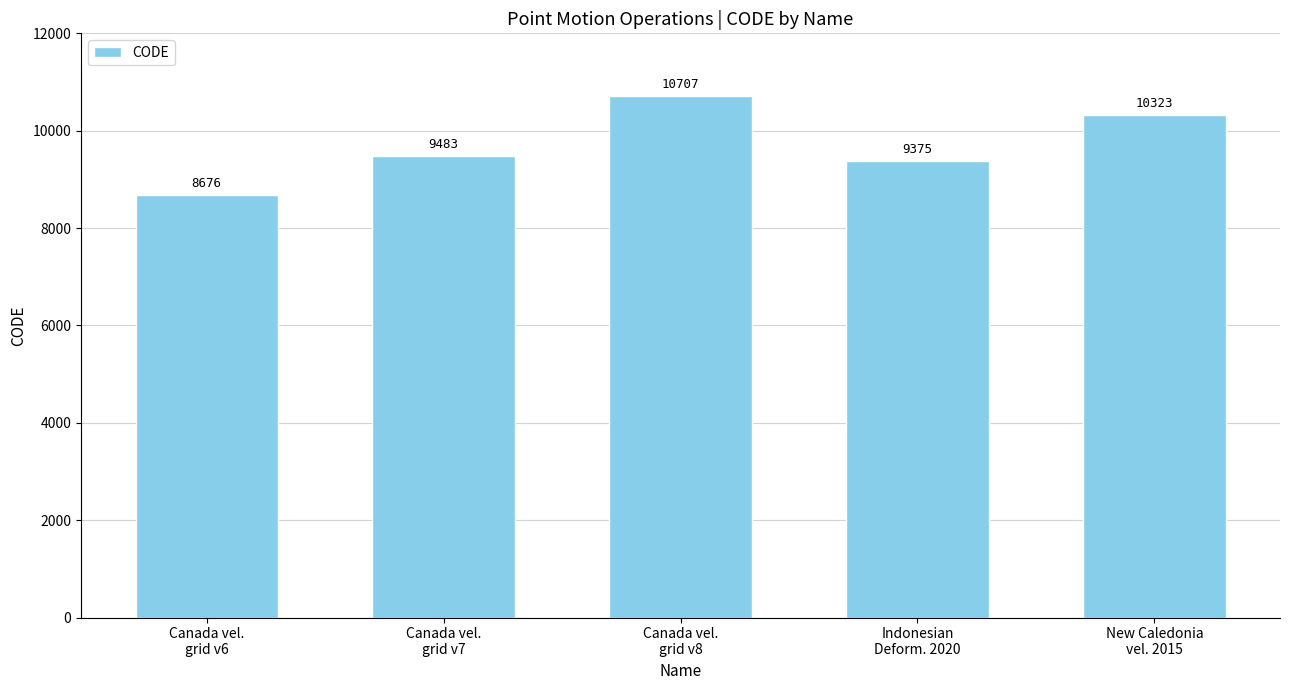

Does the chart contain any negative values?

No